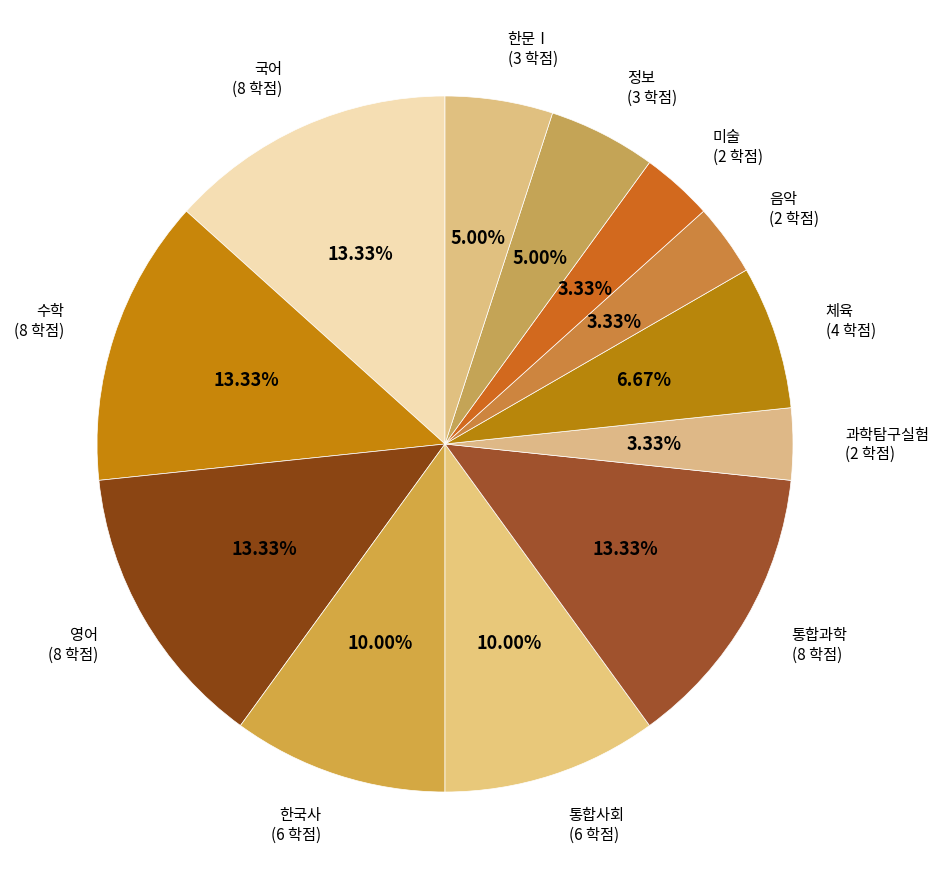

To the nearest percent, what is the average slice percentage?

8%